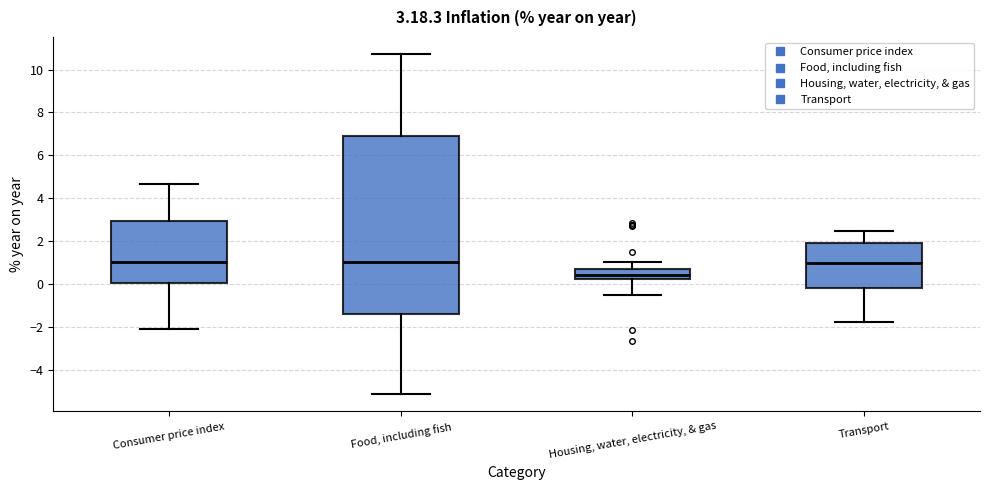

Comparing the boxes themselves (not the whiskers), which one is the tallest?

Food, including fish